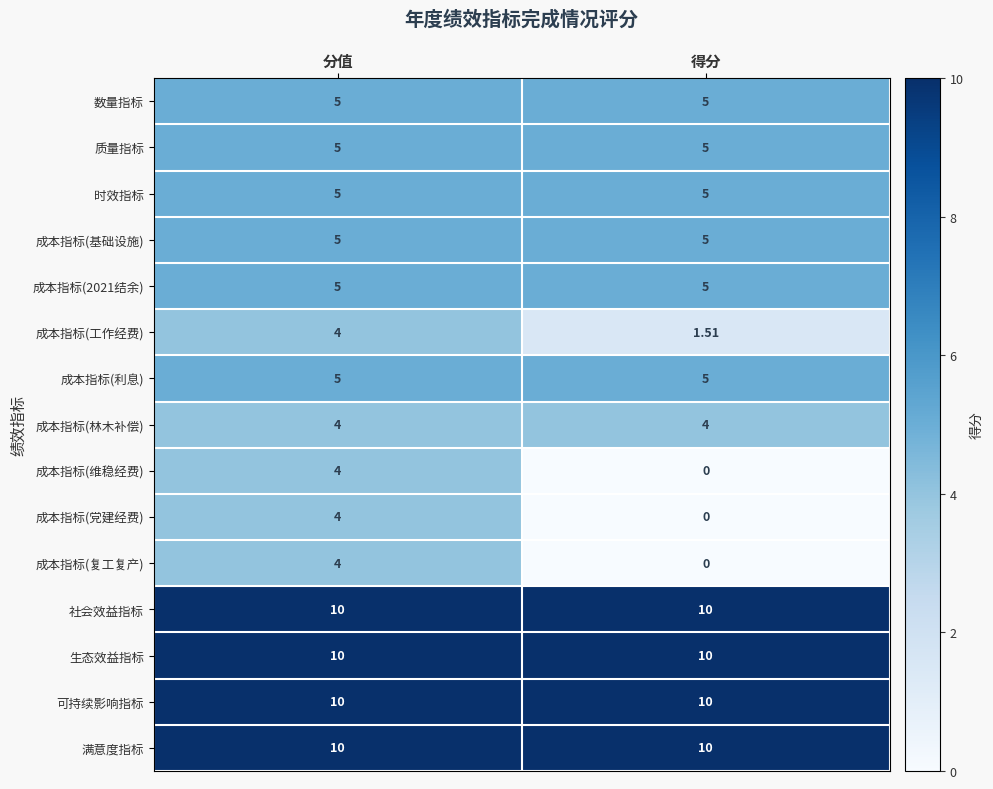

Which category has the highest value in the 成本指标(工作经费) series?

分值